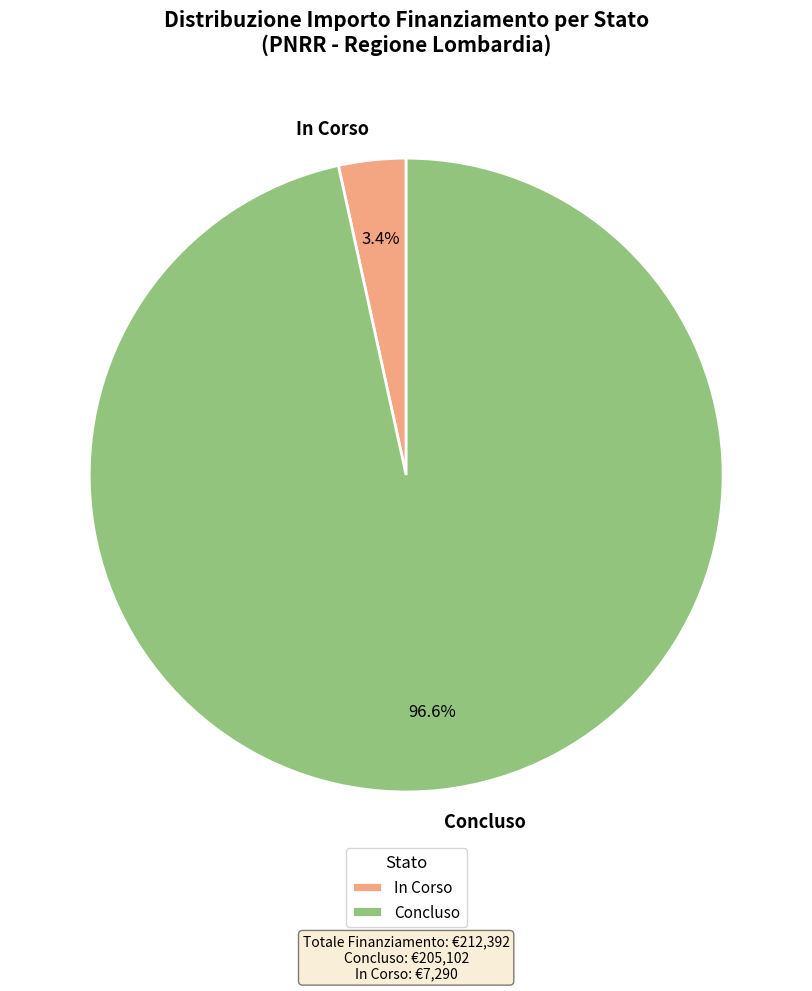

Which slice is the smallest?

In Corso